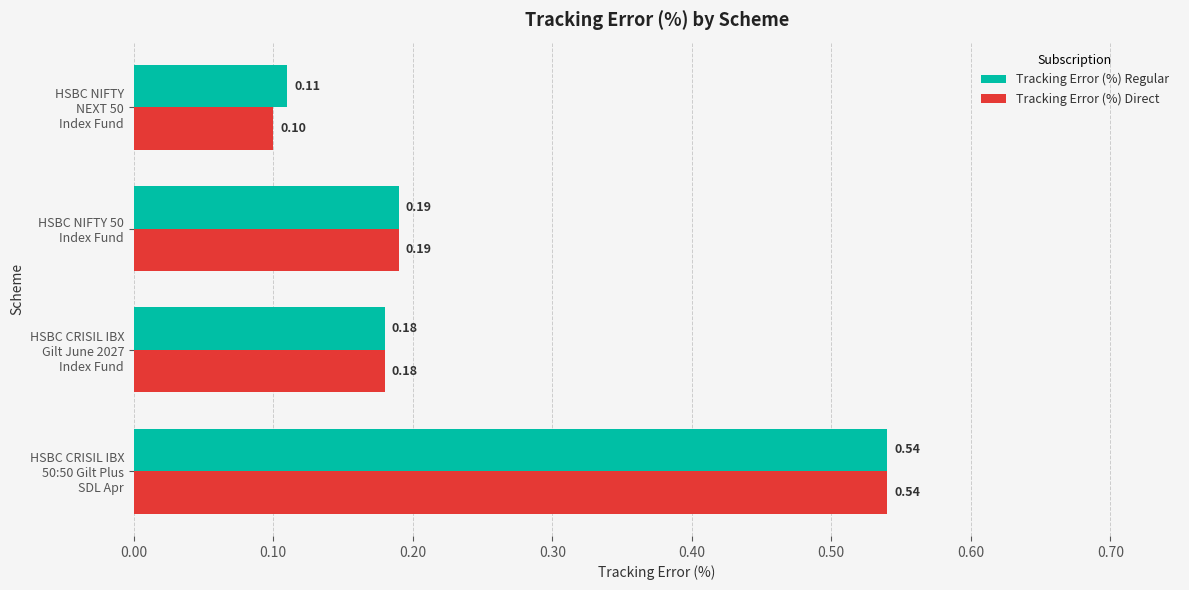

Which series has the widest spread of values?

Tracking Error (%) Direct